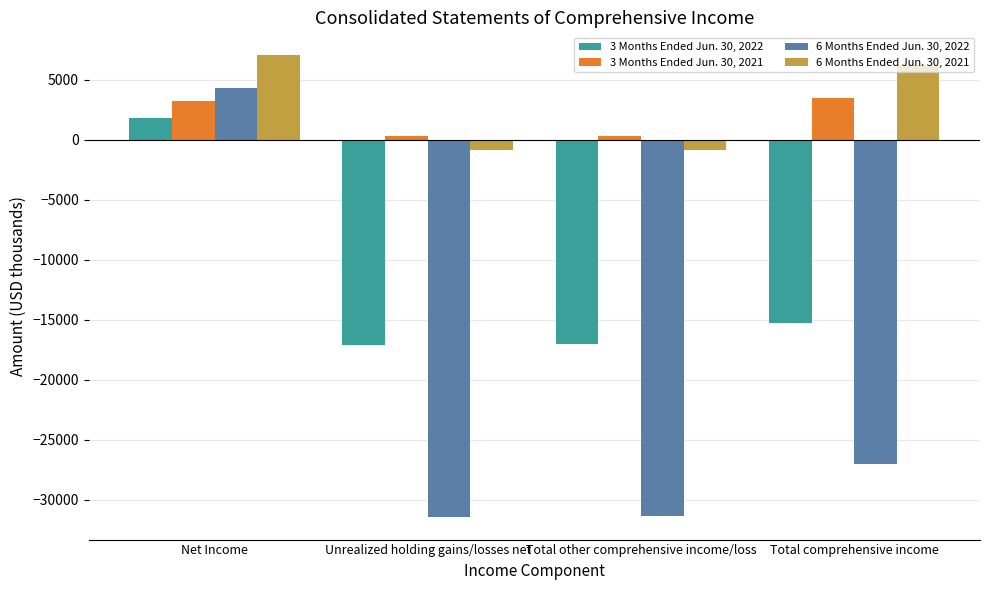

Which series has the widest spread of values?

6 Months Ended Jun. 30, 2022